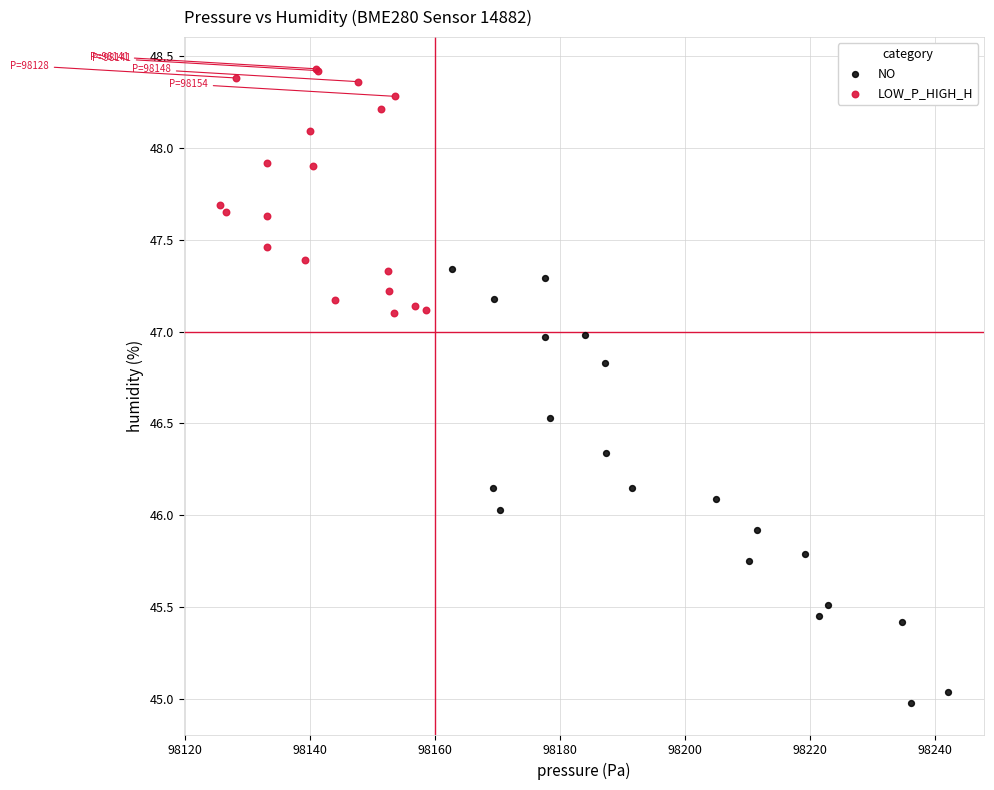

Which series contains the lowest Y value?

NO